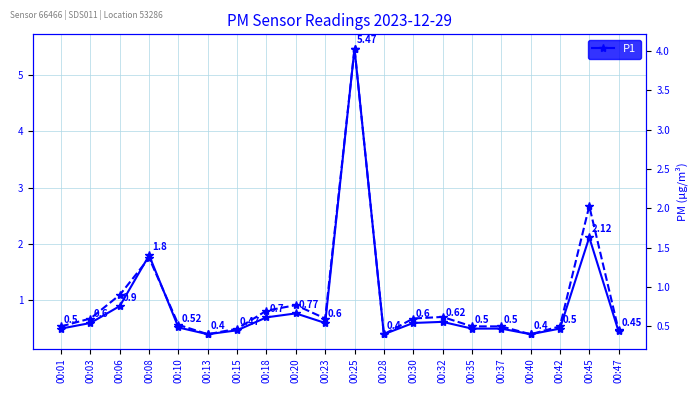

Rank the categories by P1 value from highest to lowest.

00:25, 00:45, 00:08, 00:06, 00:20, 00:18, 00:32, 00:03, 00:23, 00:30, 00:10, 00:01, 00:35, 00:37, 00:42, 00:15, 00:47, 00:13, 00:28, 00:40